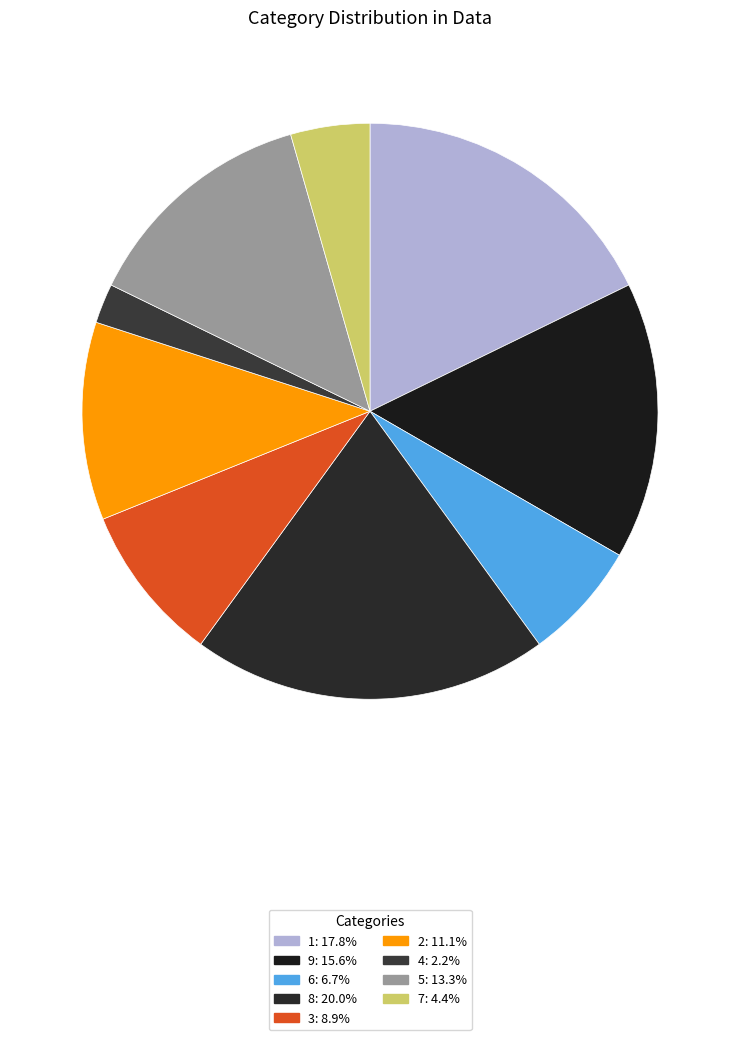

Is it true that 8 is 20% of the pie?

True